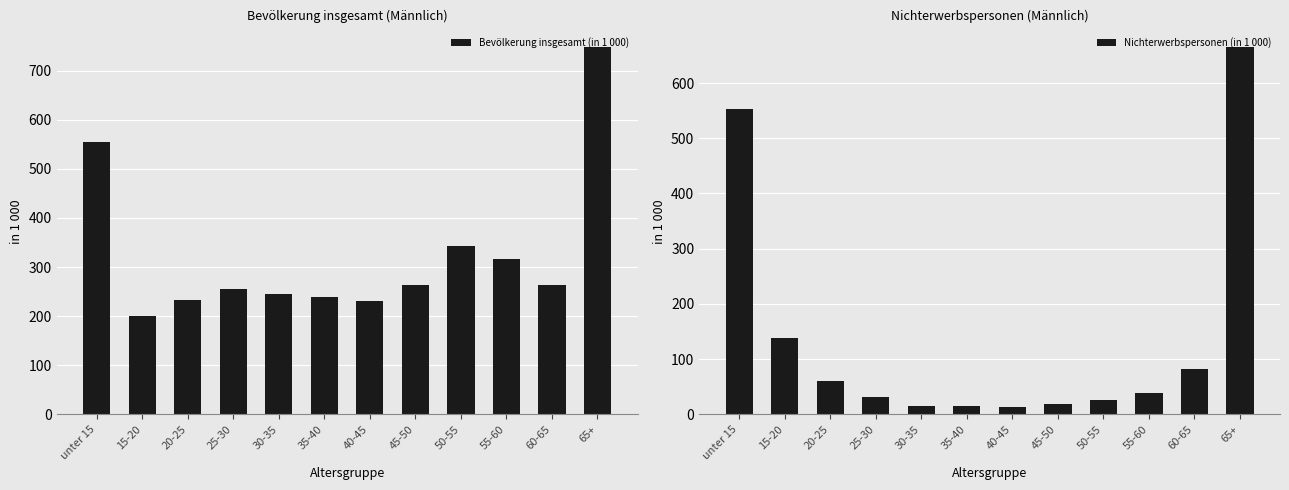

Which has a higher value, 30-35 or 50-55?

50-55